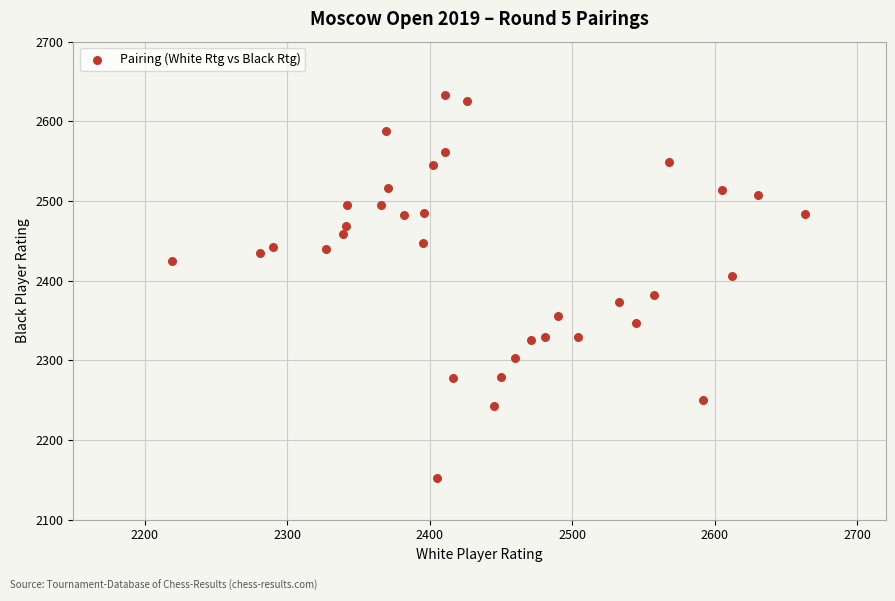

What is the range of Y values (max minus min)?

481